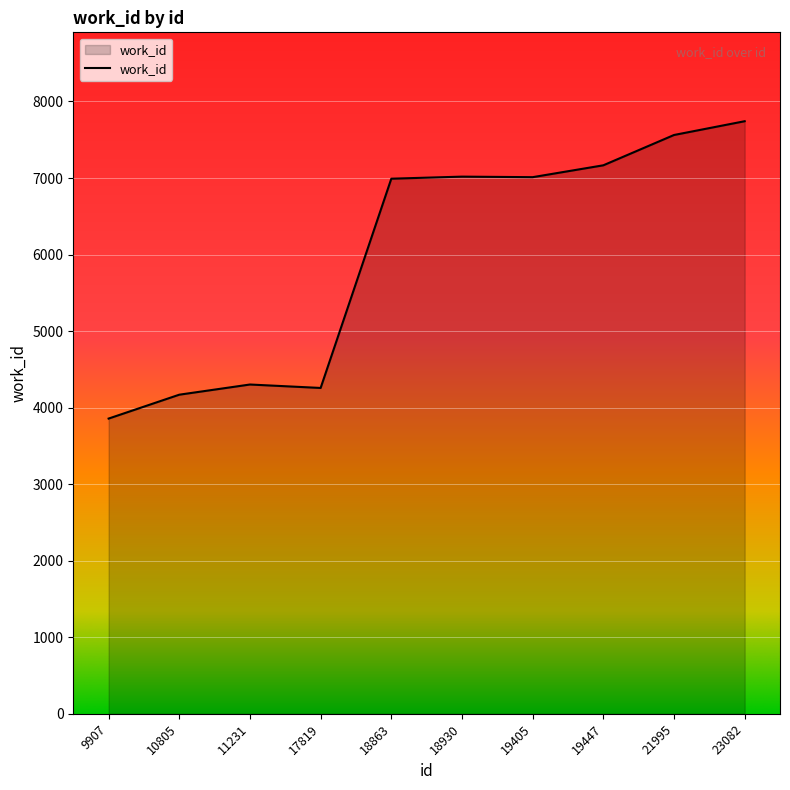

What is the sum of the values at 11231 and 19447?

11468